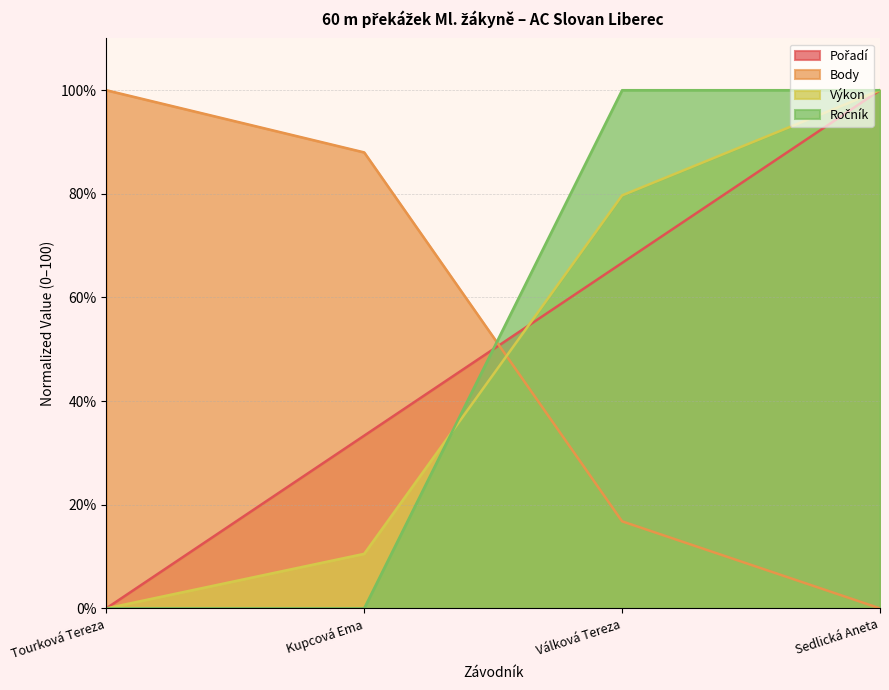

What is the sum of the Ročník values at Tourková Tereza and Válková Tereza?

100.0